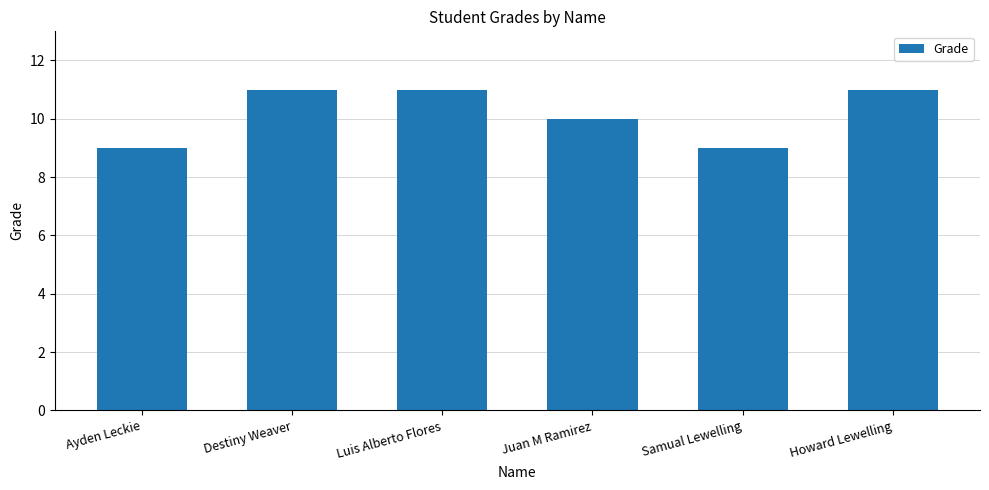

What is the ratio of the value at Howard Lewelling to the value at Samual Lewelling?

1.2